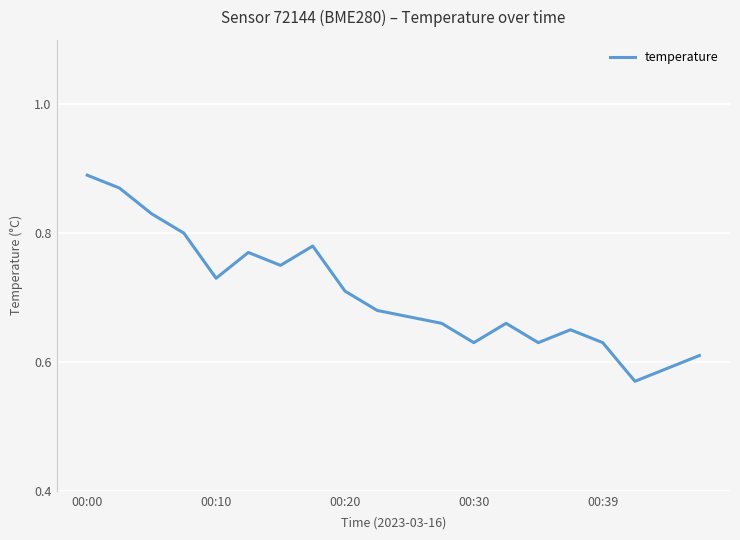

What is the difference between the maximum and minimum values?

0.3